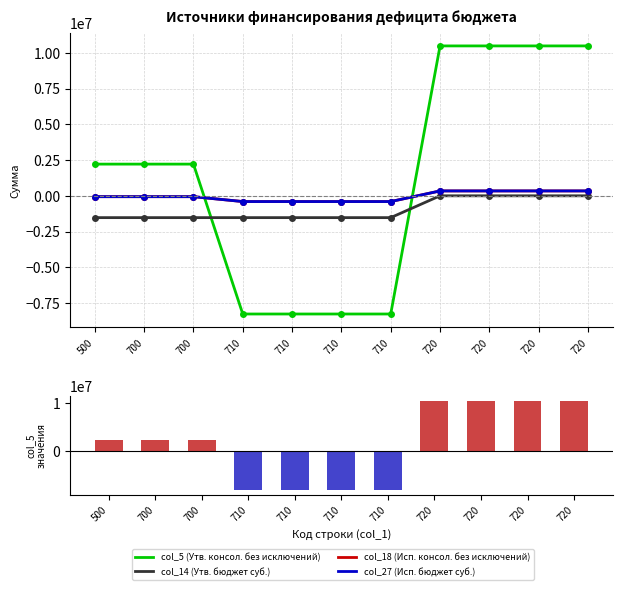

What is the smallest value displayed?

-8265700.0